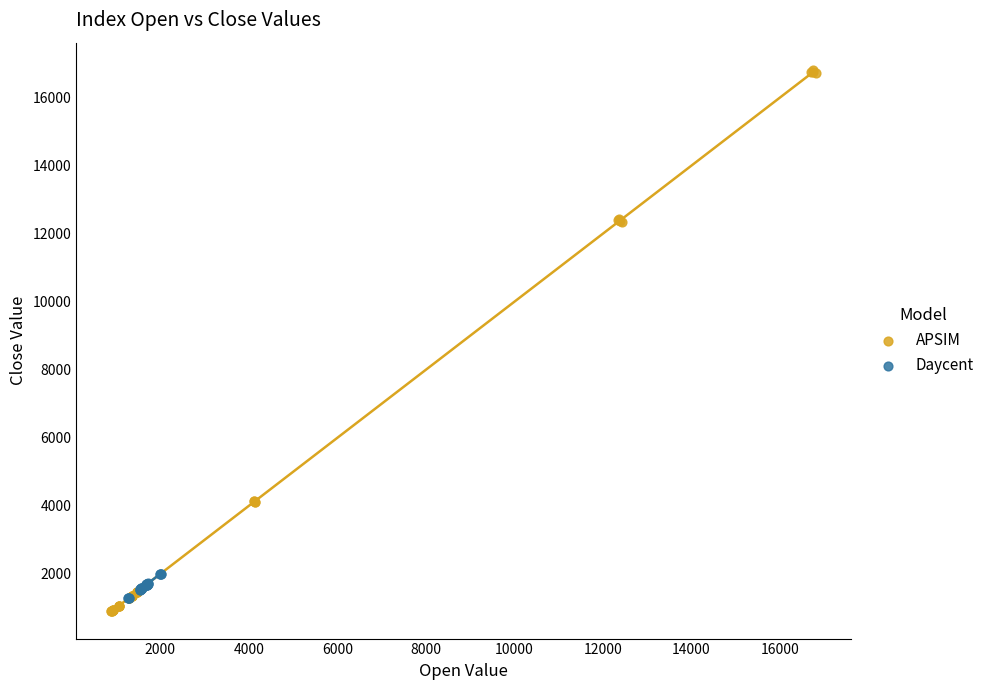

Which series reaches the minimum Y coordinate?

APSIM